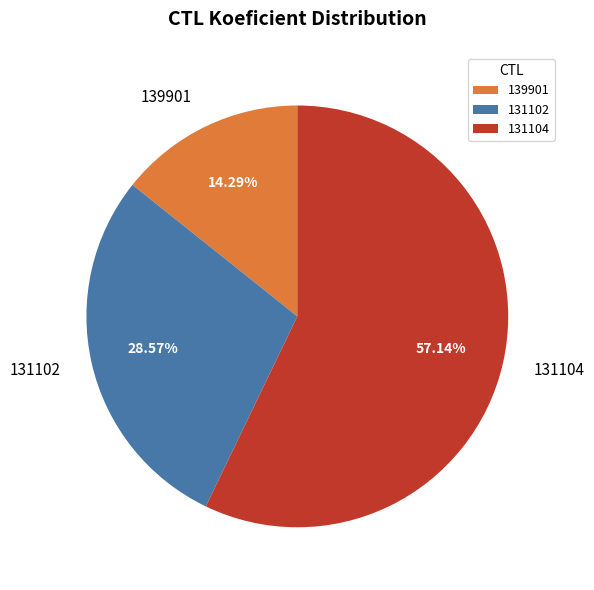

Approximately how many times larger is the value at 131102 compared to 139901?

2.0